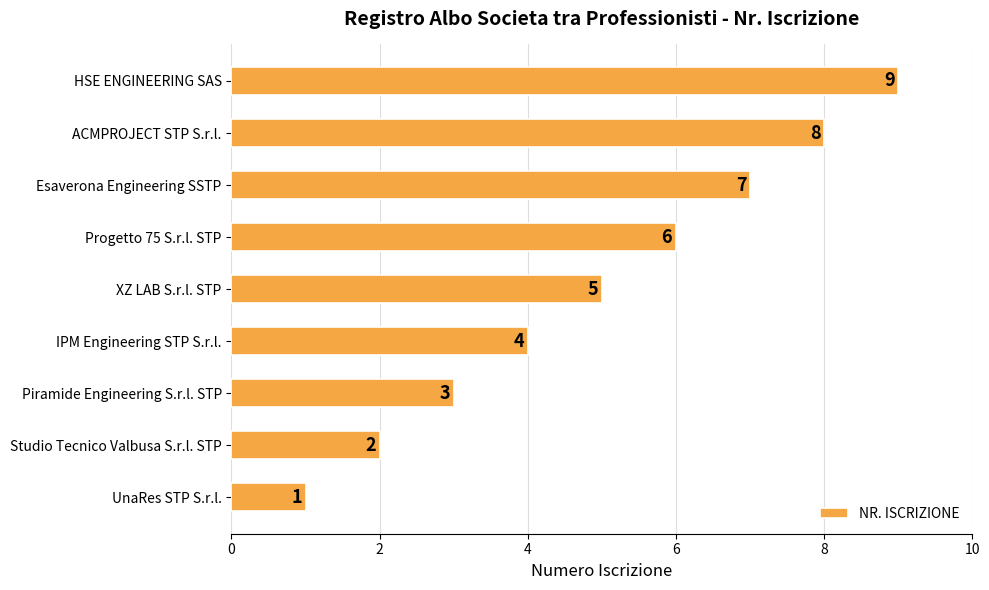

How many series are shown in this chart?

1